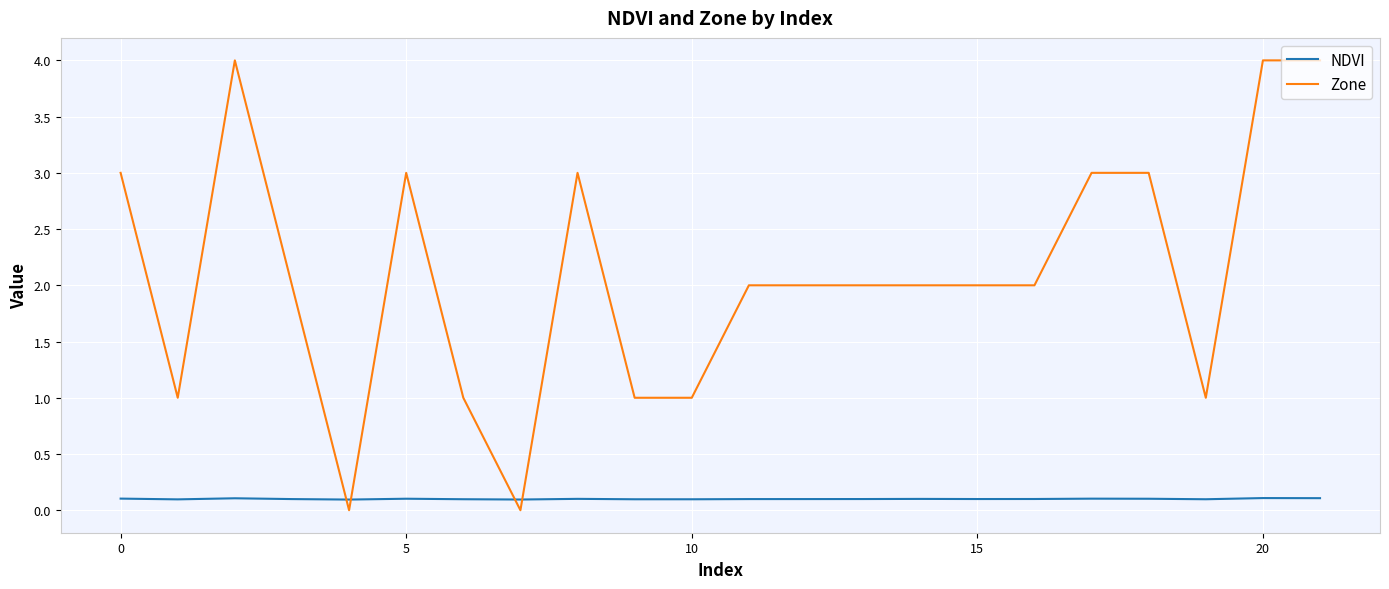

What is the maximum value shown in the chart?

4.0